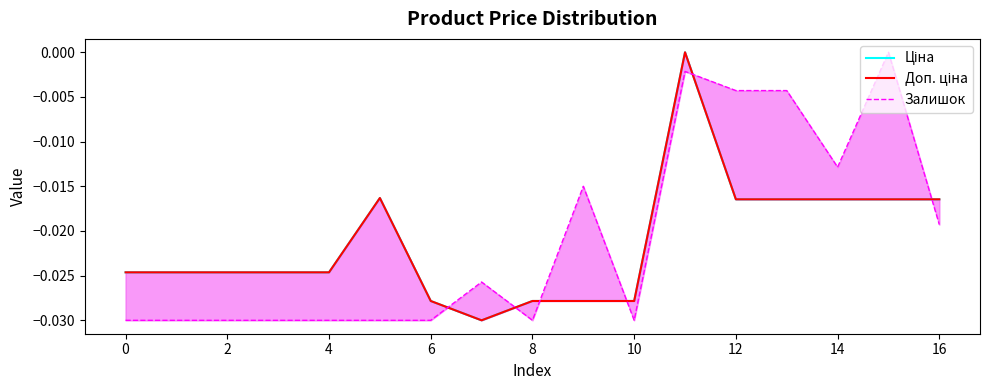

At which label does Залишок reach its peak?

15